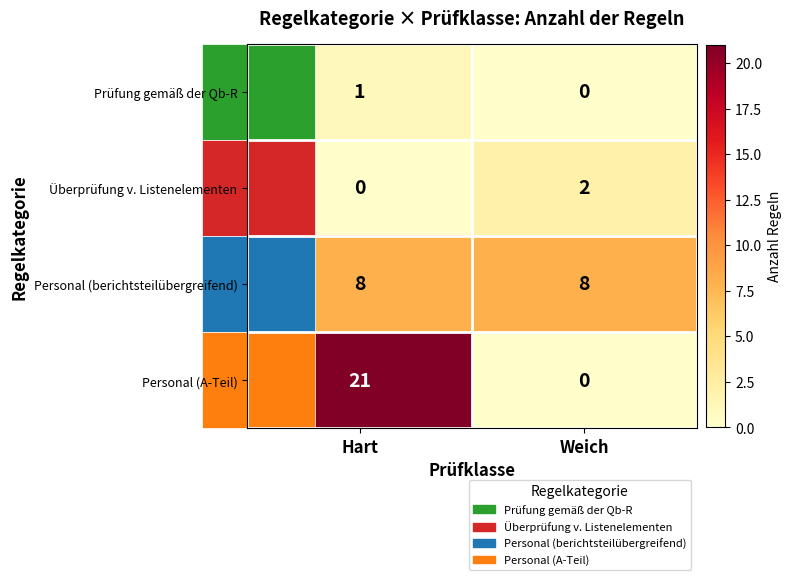

Which series changed the most between Hart and Weich?

Personal (A-Teil)